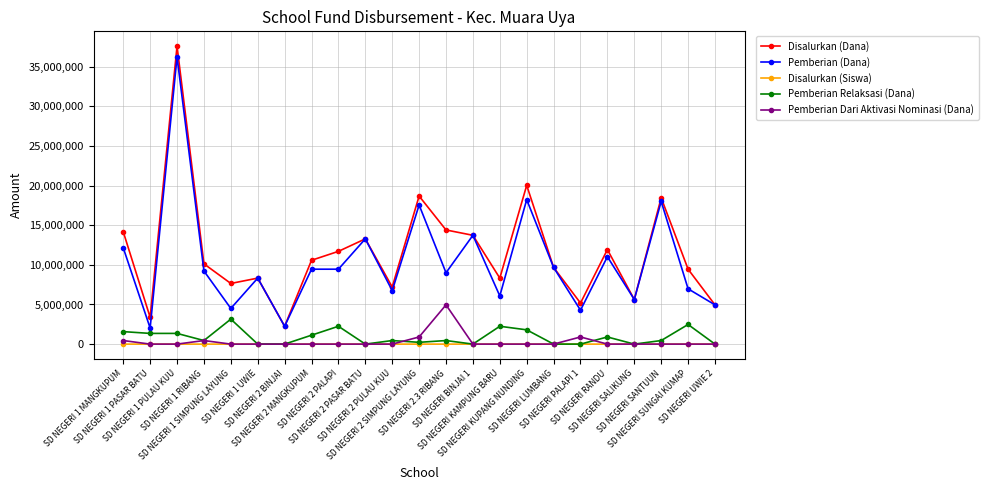

True or false: Disalurkan (Dana) and Pemberian Relaksasi (Dana) intersect in this chart.

False